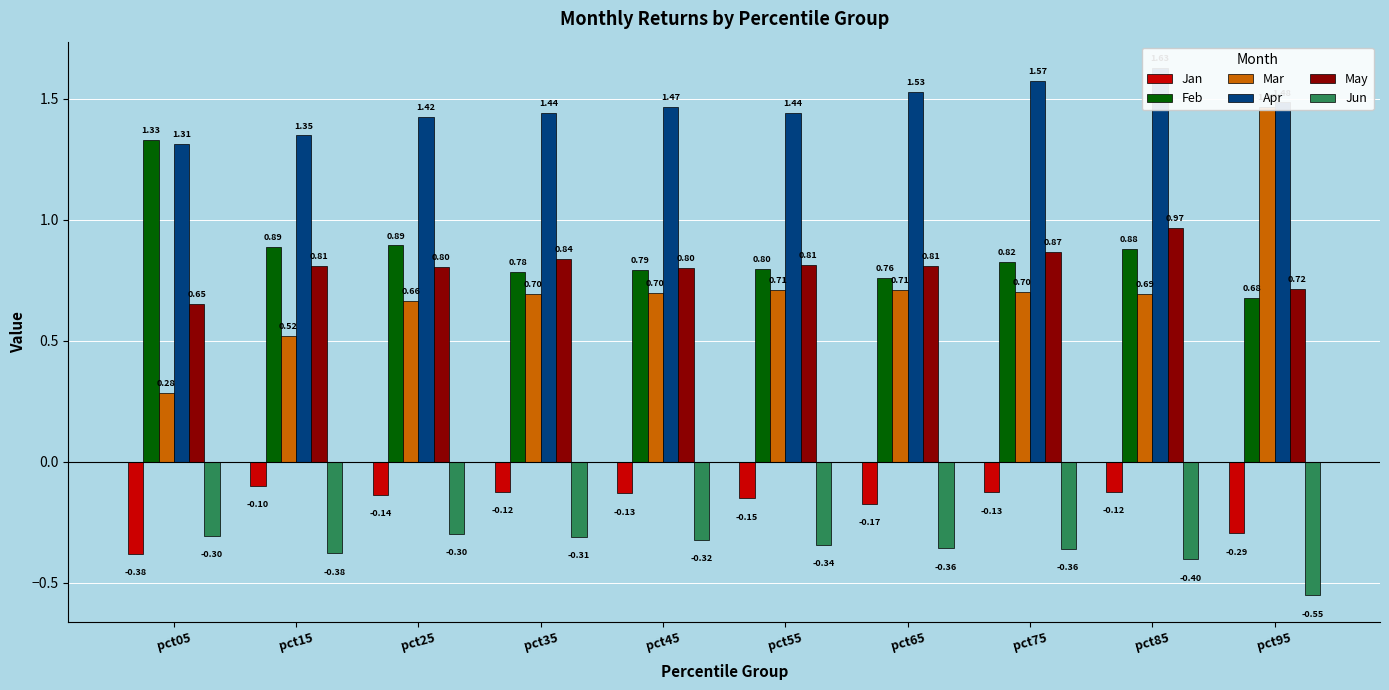

What is the spread (max minus min) of values at pct25?

1.7